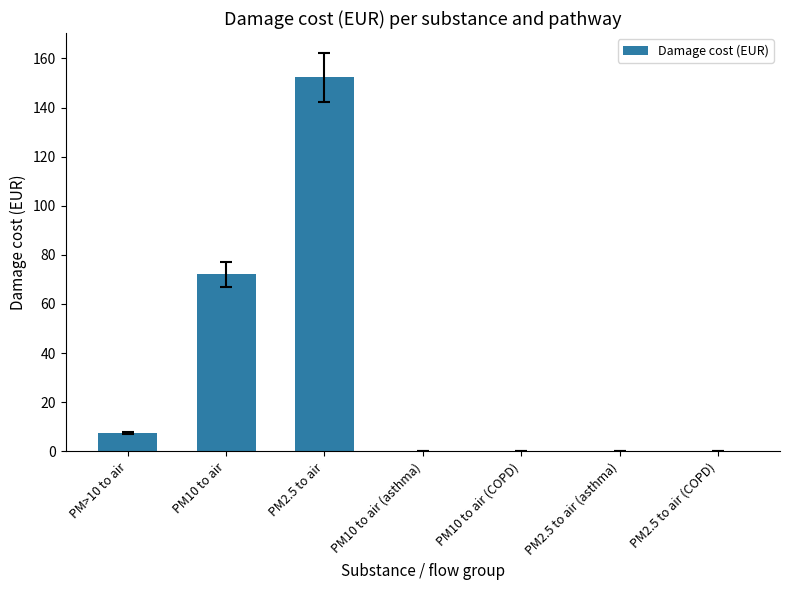

Is it true that the value at PM10 to air is 124.8?

False